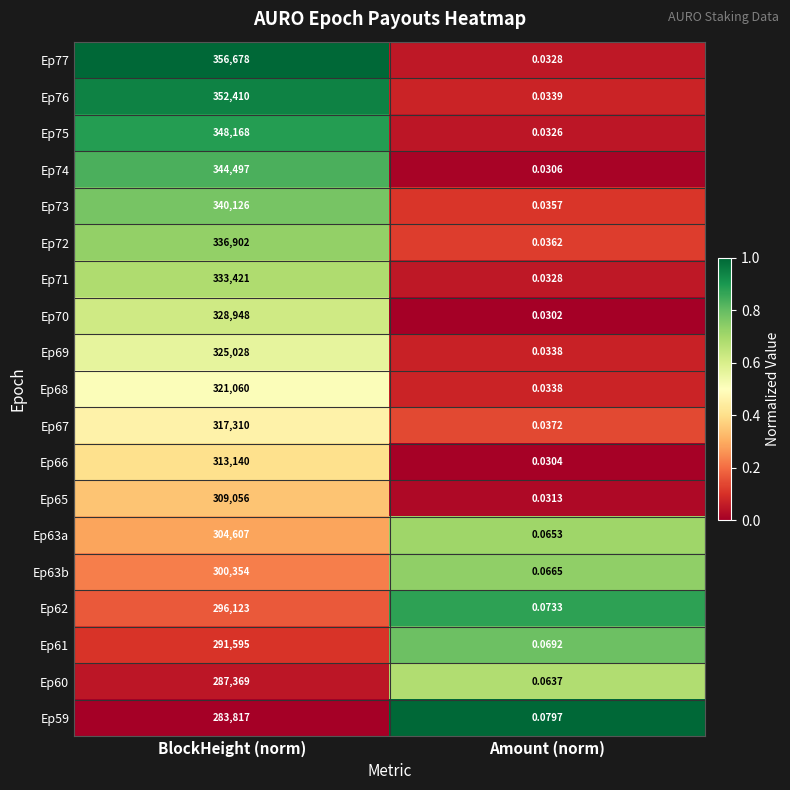

At which label is Ep74 closest to 172248?

Amount (norm)